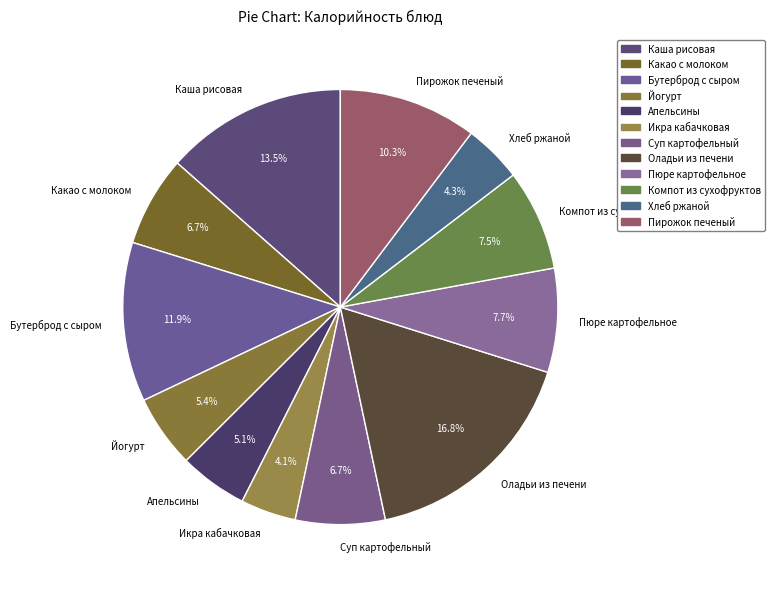

Is it true that Оладьи из печени is 17% of the pie?

True